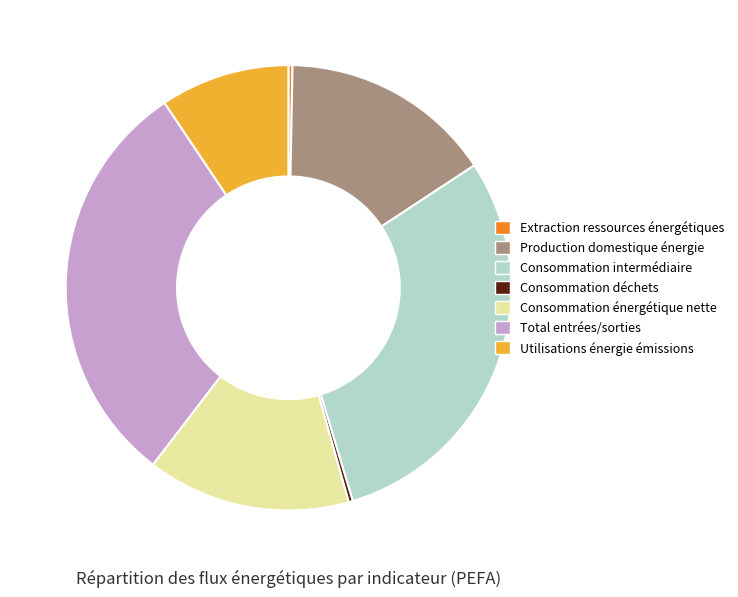

Which category has the biggest portion of the pie?

Total entrées/sorties